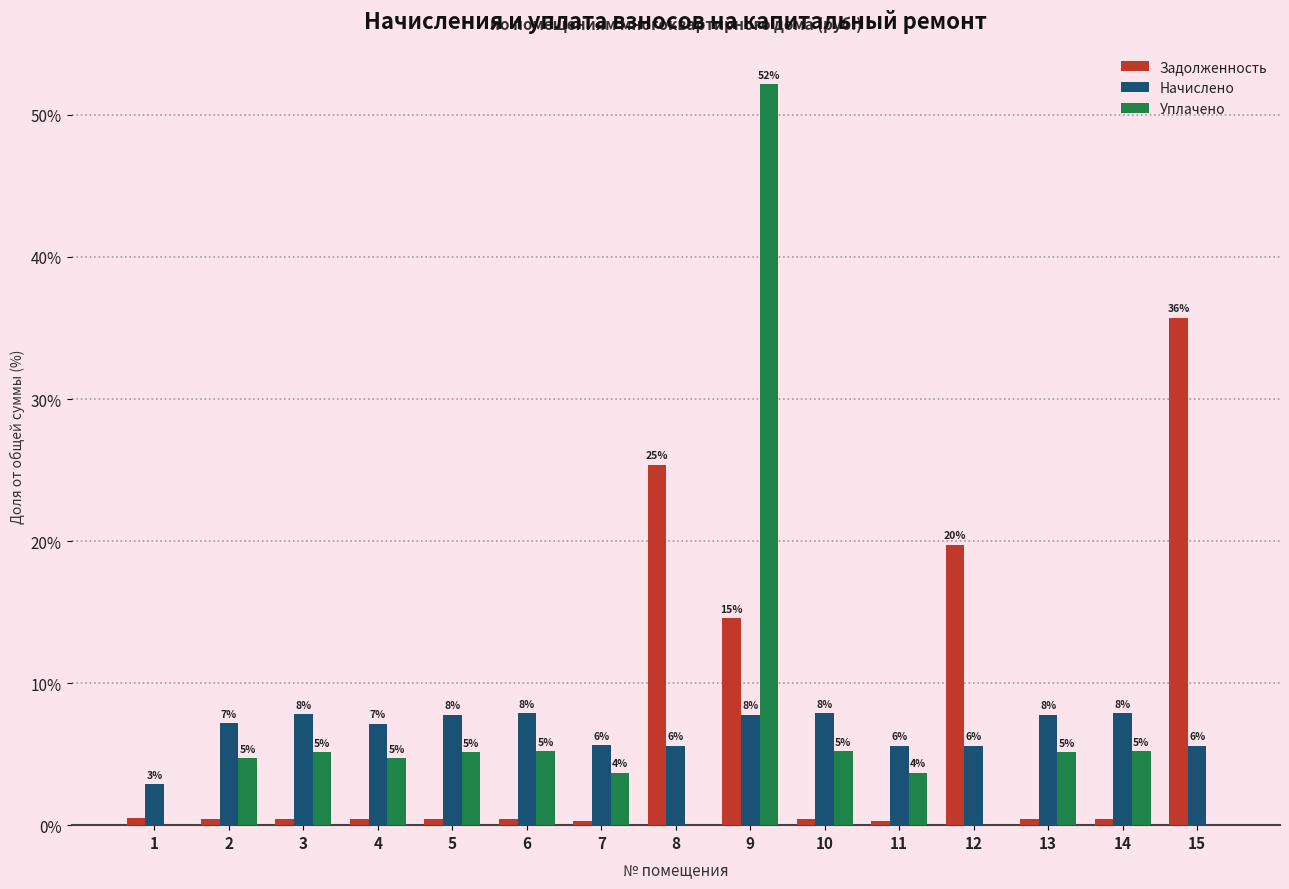

Which series has the largest total across all categories?

Задолженность